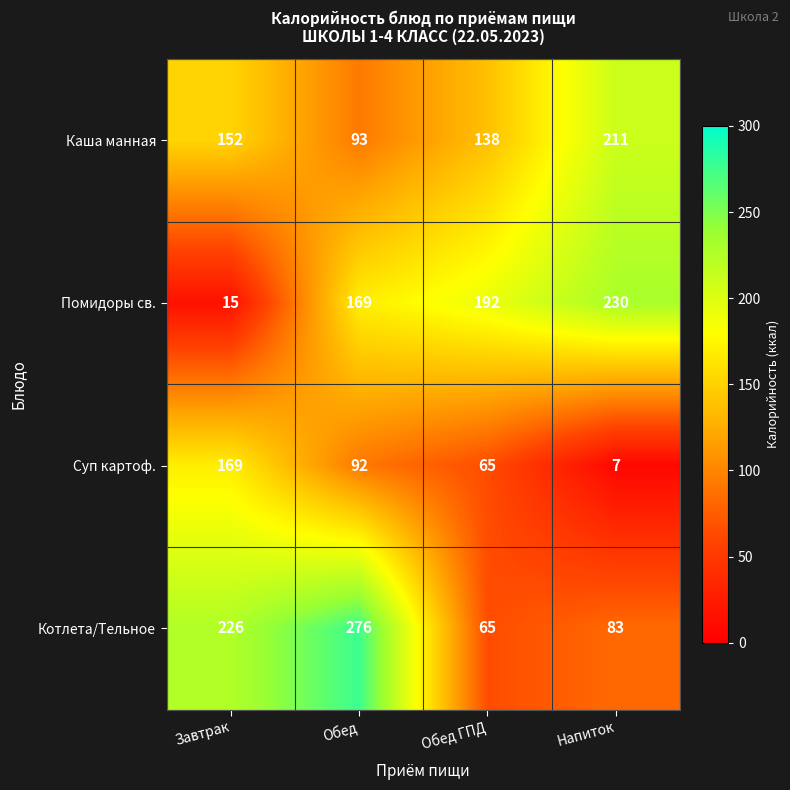

At which label does Суп картоф. first exceed 92?

Завтрак